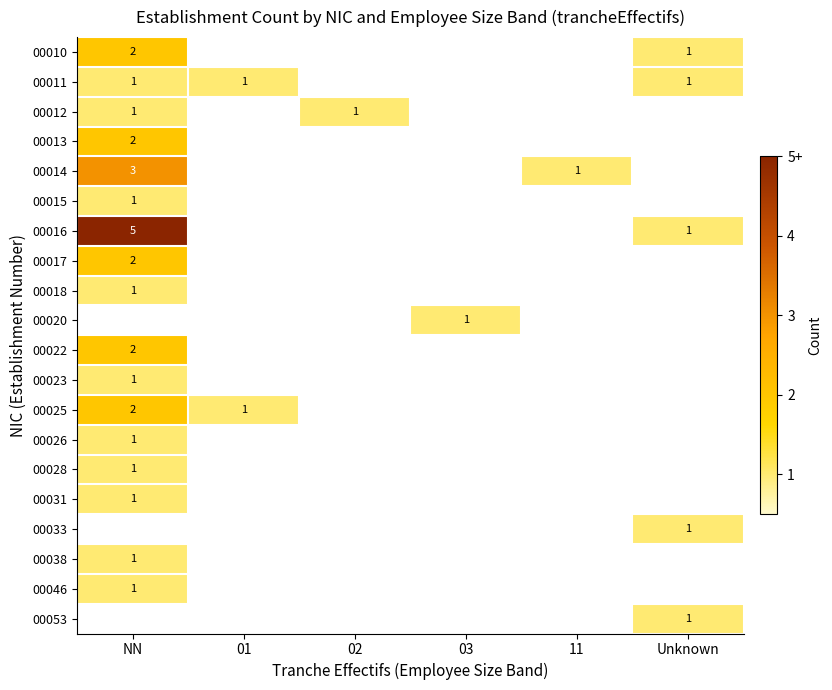

Is it true that 00013 equals 2 at NN?

True